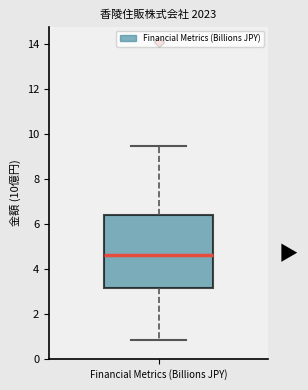

Transcribe this box plot: give where the median line is, the range the box spans, and where the two whiskers end, as read against the y-axis. The values are not printed on the chart, so give them approximately, as read against the axis.

median 4.6, box 3.2 to 6.4, whiskers 0.8 to 9.4